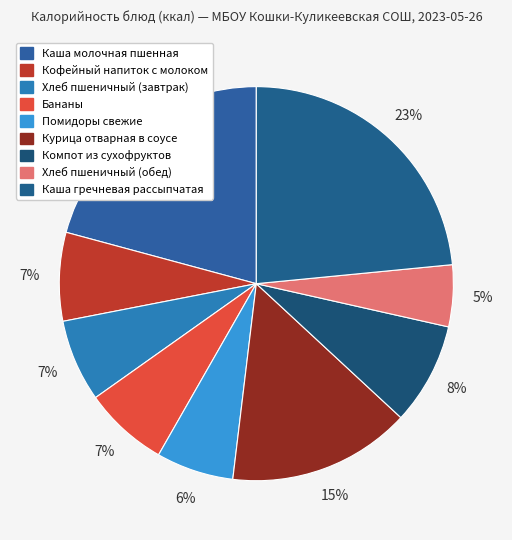

What portion of the pie excludes Кофейный напиток с молоком?

92.7%